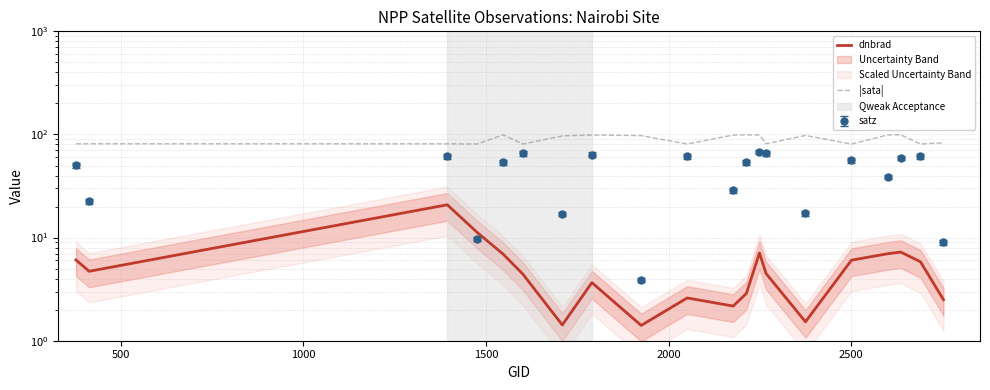

True or false: dnbrad and |sata| cross at least once.

False